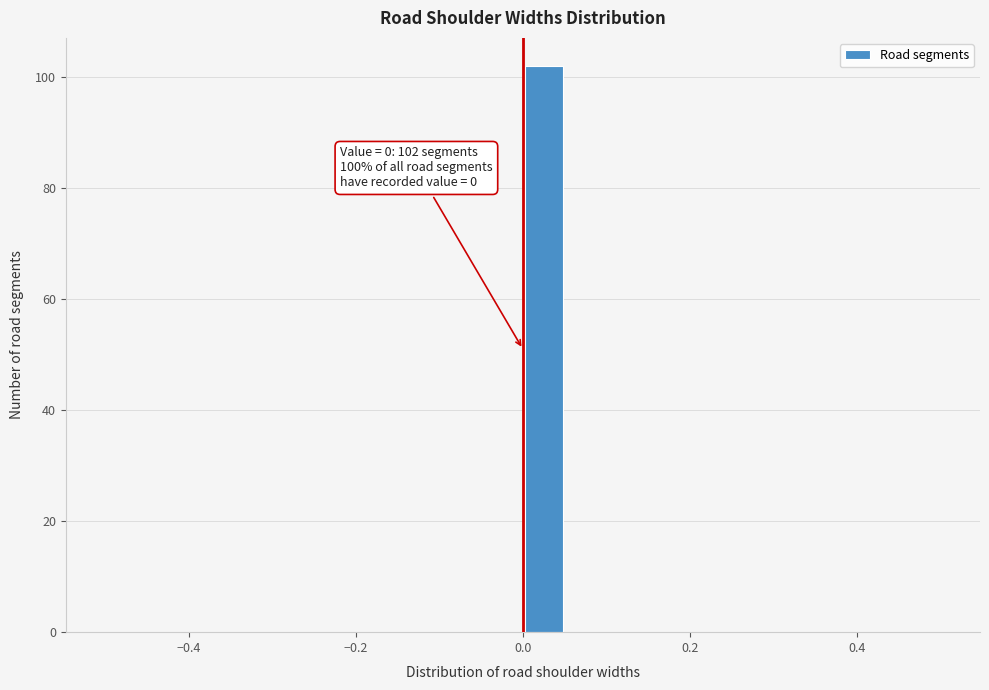

Around what value on the x-axis is the tallest bar? Give the approximate position of its centre, as read against the axis.

0.02